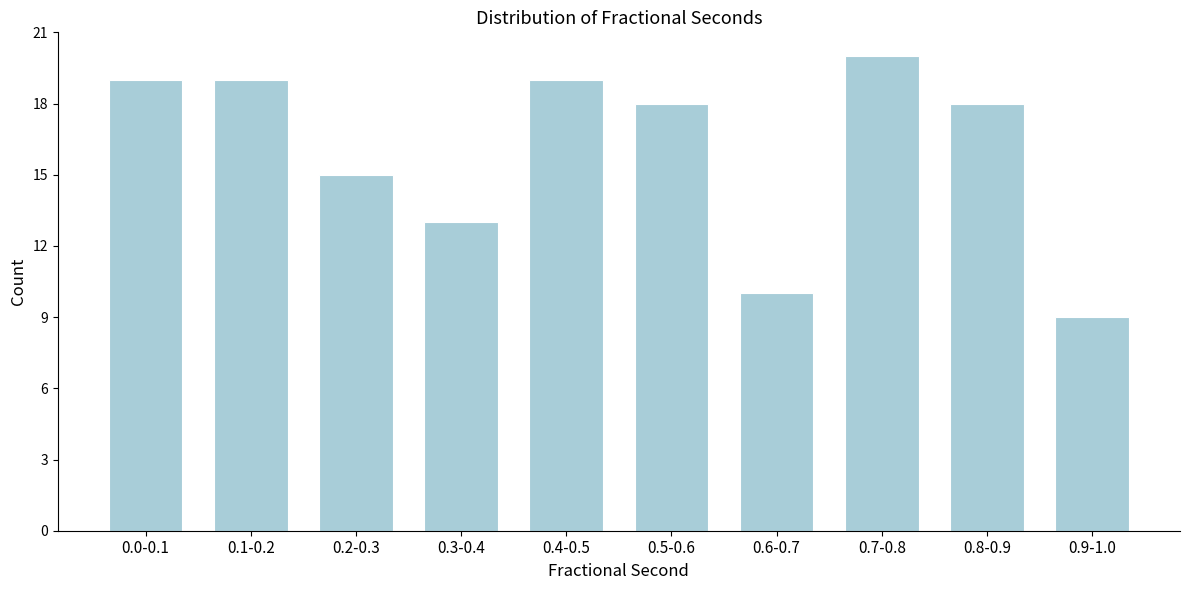

Reading left to right, what are all the values shown in this chart?

0.0-0.1=19	0.1-0.2=19	0.2-0.3=15	0.3-0.4=13	0.4-0.5=19	0.5-0.6=18	0.6-0.7=10	0.7-0.8=20	0.8-0.9=18	0.9-1.0=9